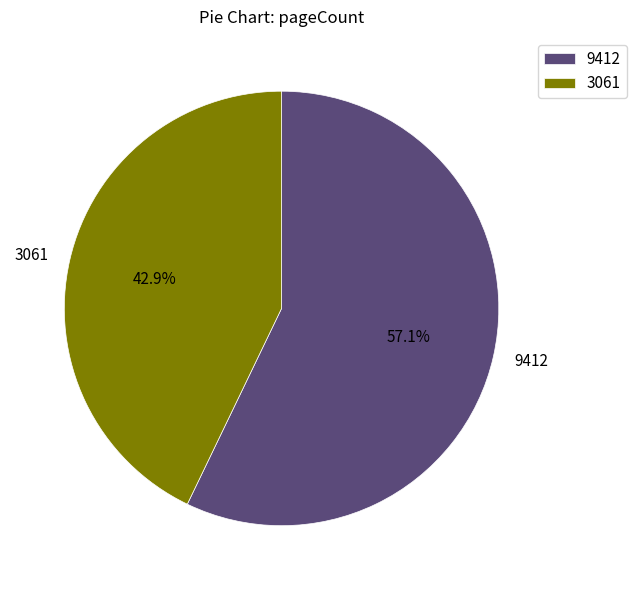

Rank the categories by value from lowest to highest.

3061, 9412